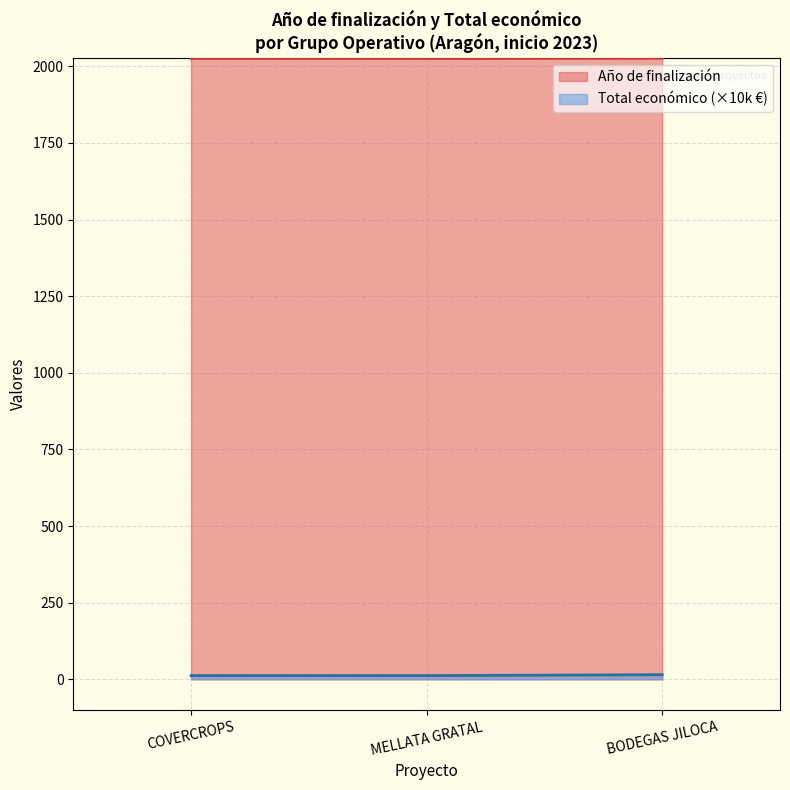

What is the spread (max minus min) of values at 2023?

2014